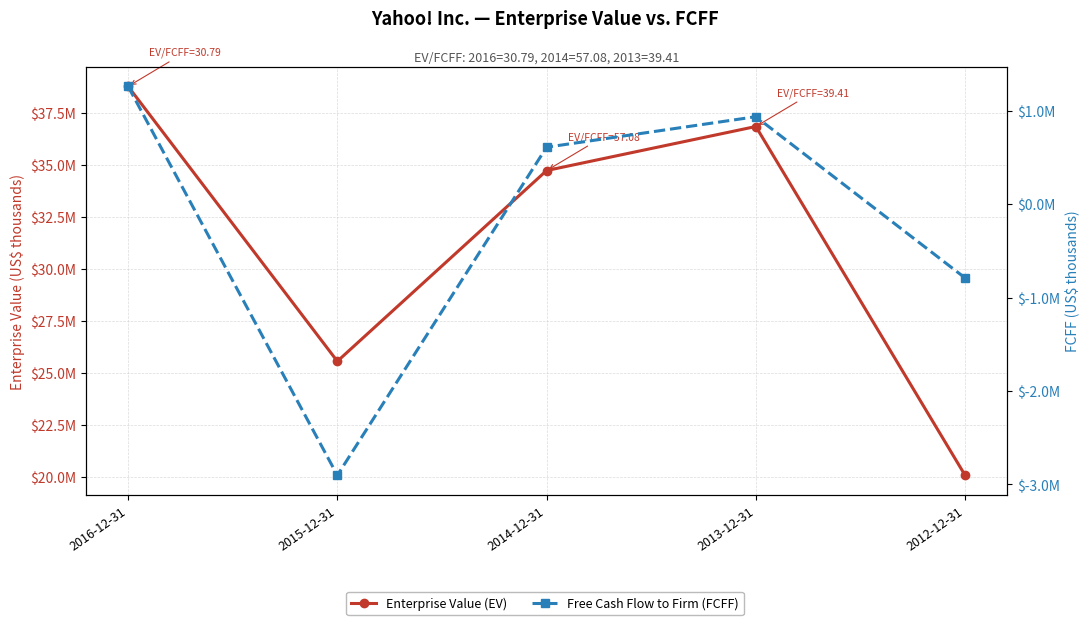

True or false: Free Cash Flow to Firm (FCFF) and Enterprise Value (EV) intersect in this chart.

False